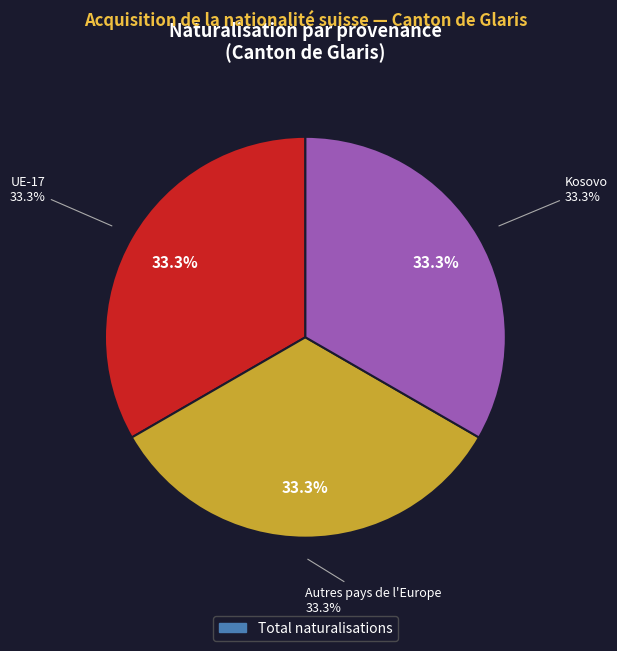

True or false: UE-Croatie accounts for 9% of the total.

False